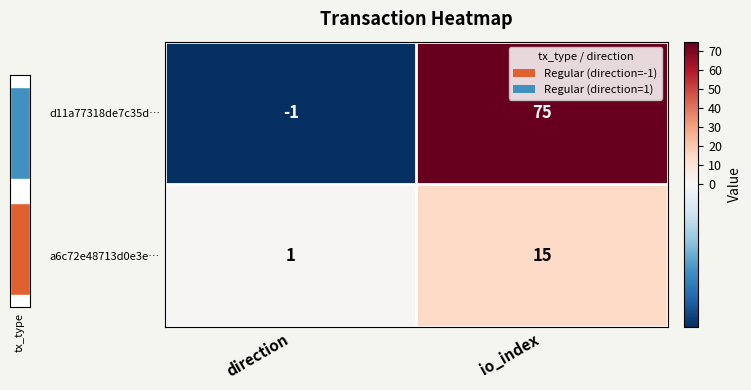

At which category does the chart reach its peak across all series?

io_index